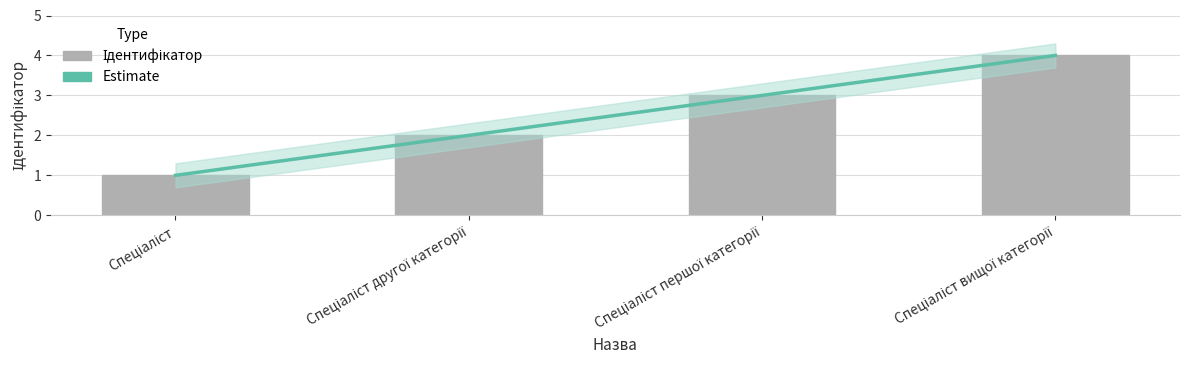

Reading left to right, transcribe all the data shown in this chart.

Estimate: 1	2	3	4
Ідентифікатор: 1	2	3	4